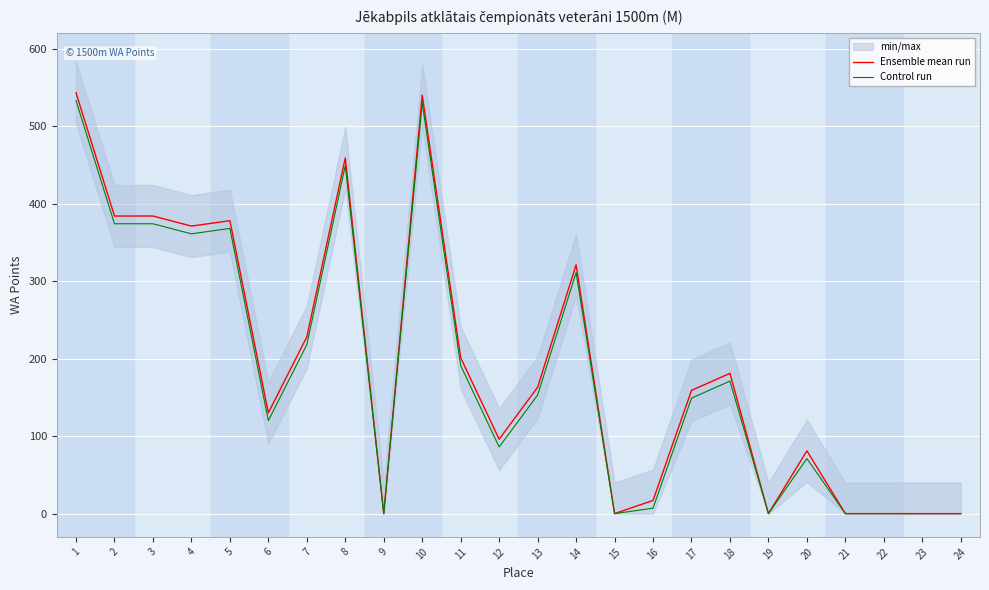

What is the spread (max minus min) of values at 8?

10